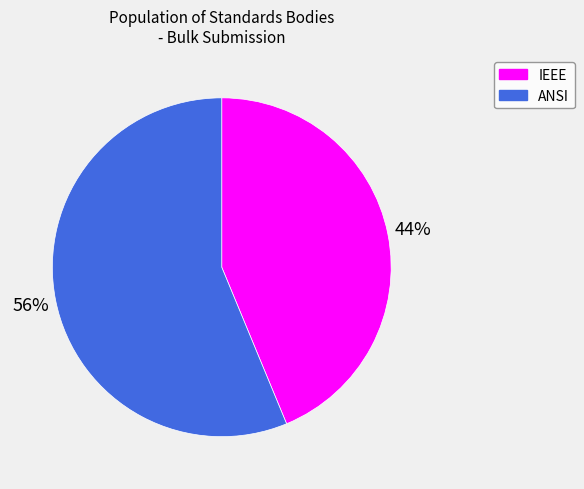

Is there any slice that represents more than half of the pie?

Yes